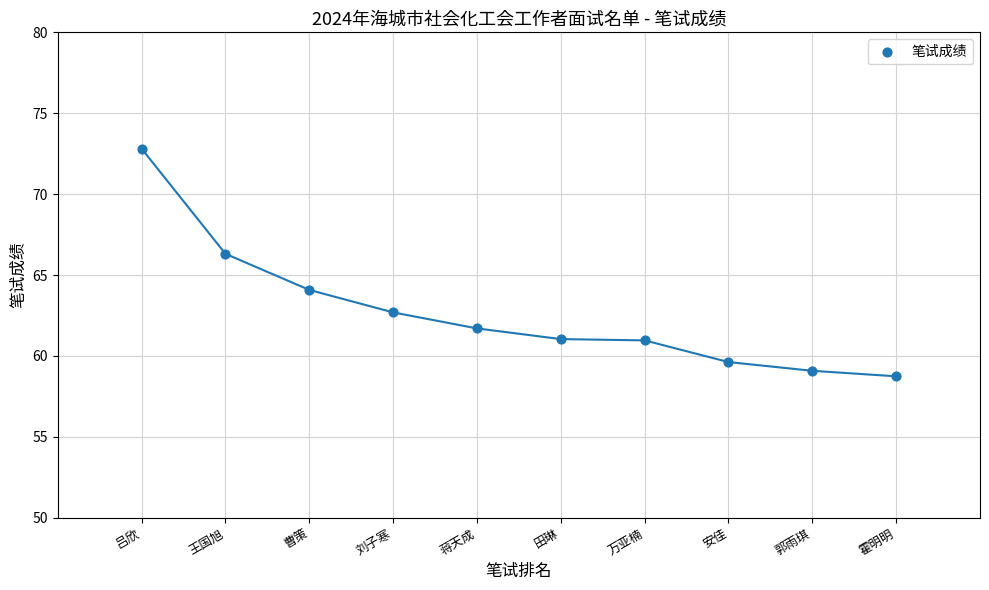

What Y value in the scatter plot is closest to 65?

64.1